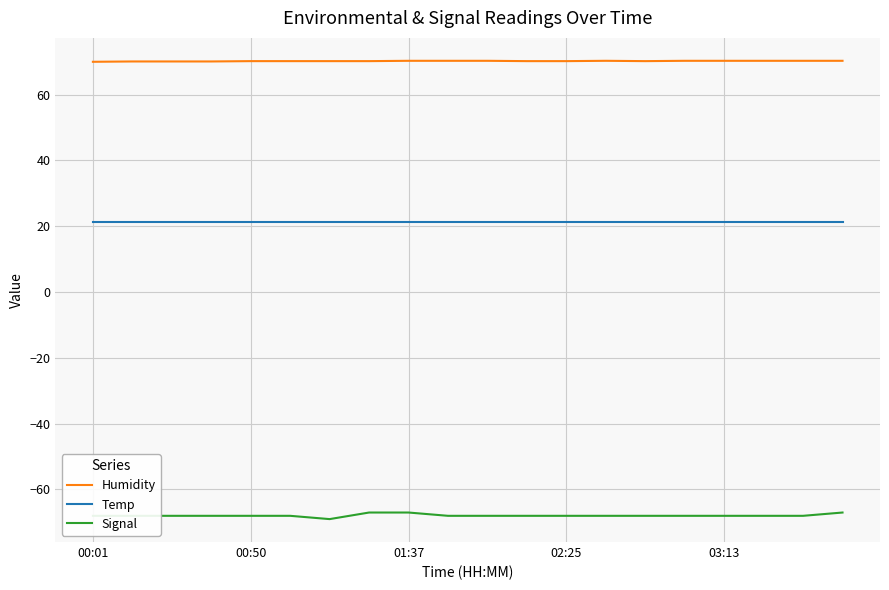

Which series has the widest spread of values?

Signal